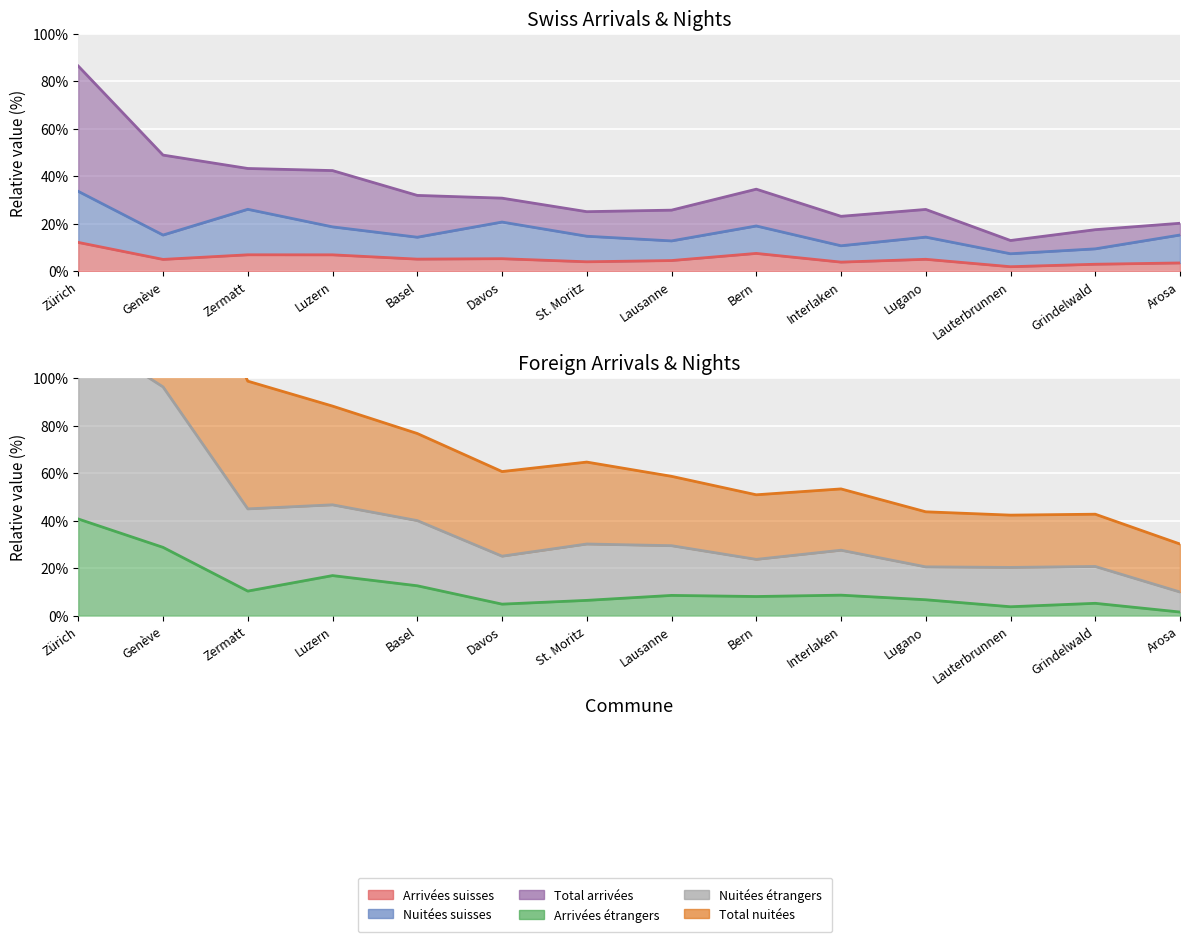

What is the spread (max minus min) of values at Zermatt?

91.8